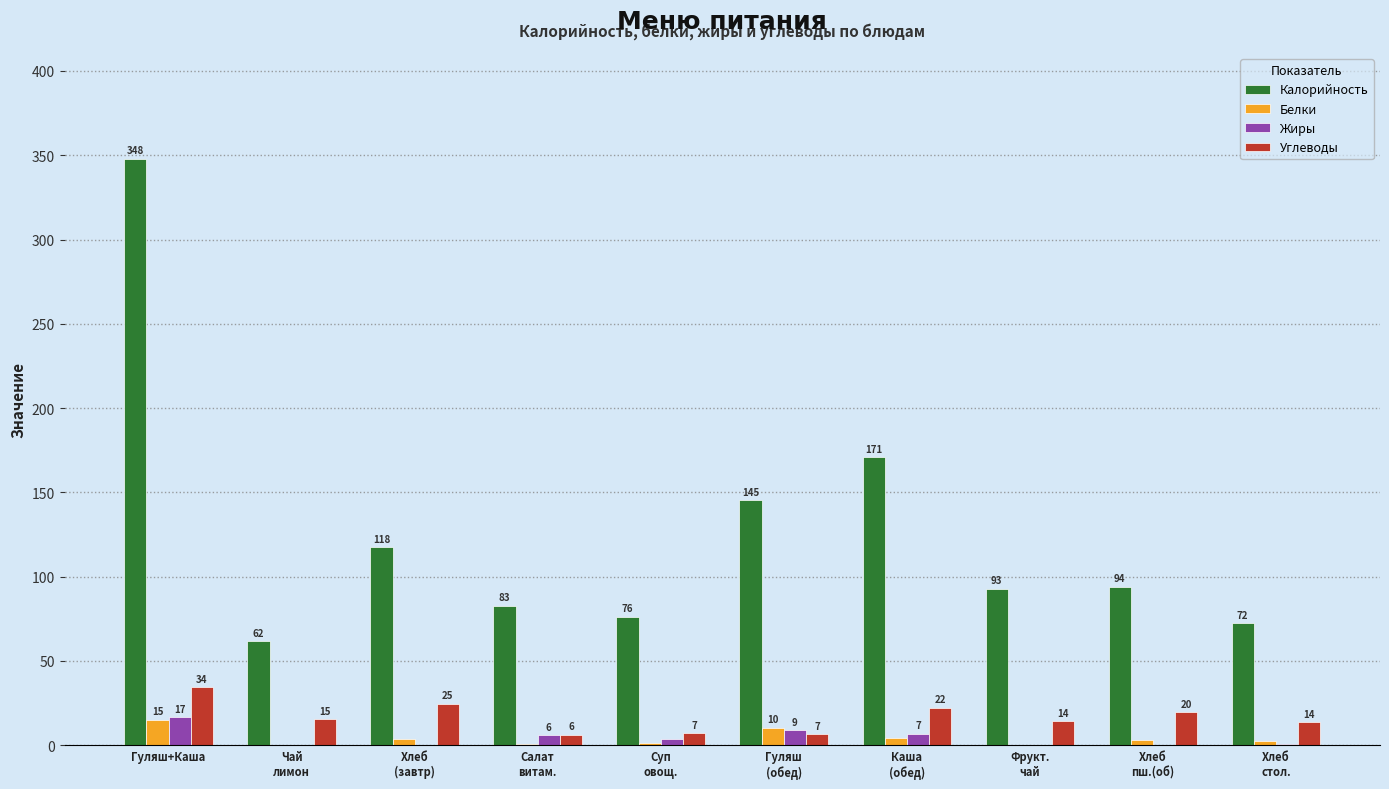

Are the bars grouped side by side (vs. stacked)?

Yes